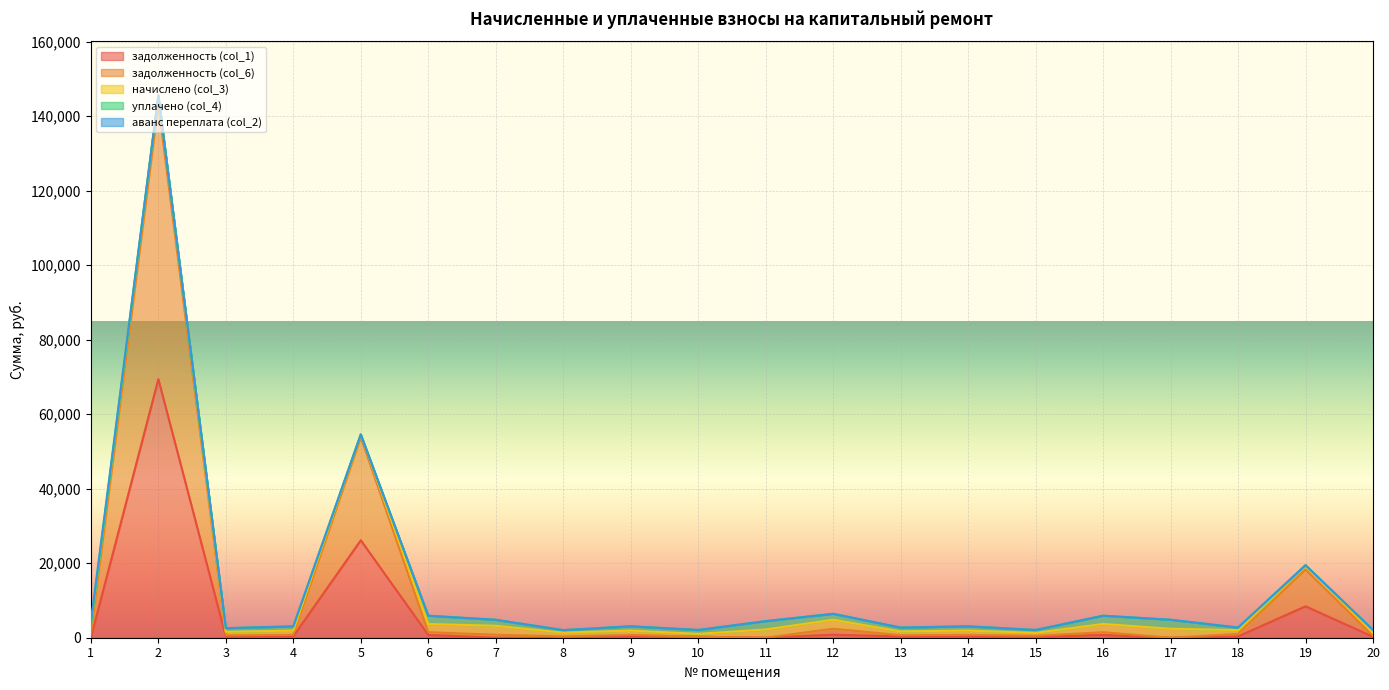

How many lines are shown in the chart?

5